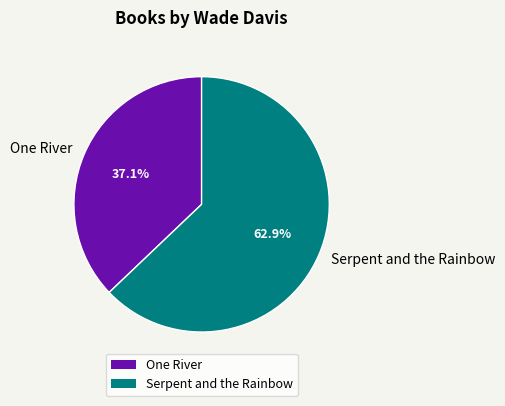

To the nearest percent, what is the combined percentage of Serpent and the Rainbow and One River?

100%